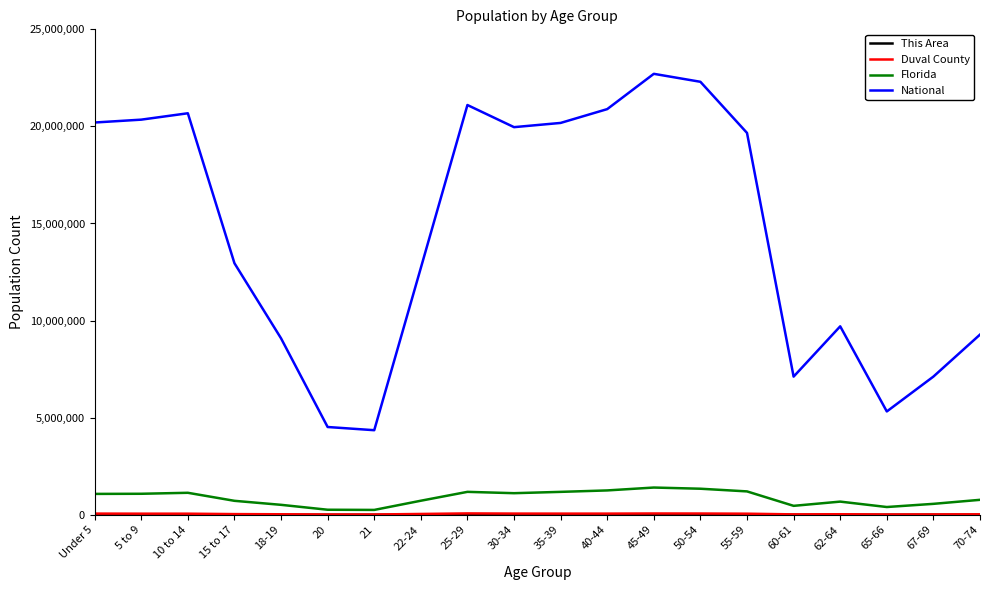

True or false: National and Florida intersect in this chart.

False